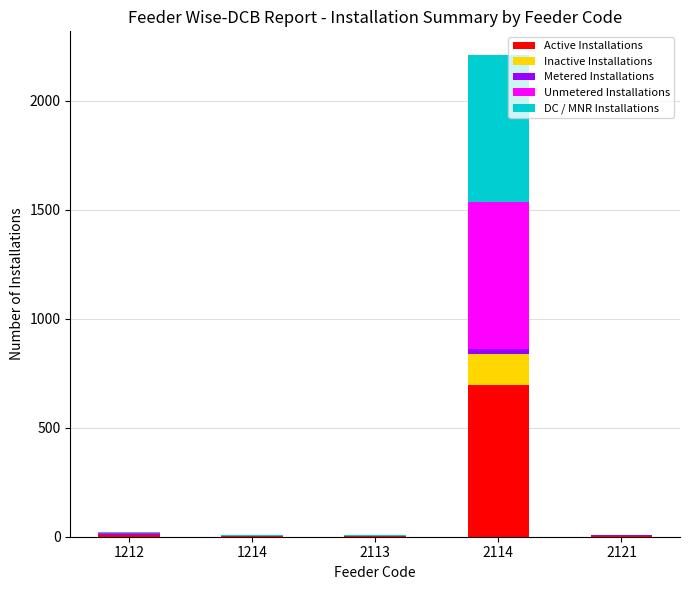

Are the bars horizontal?

No